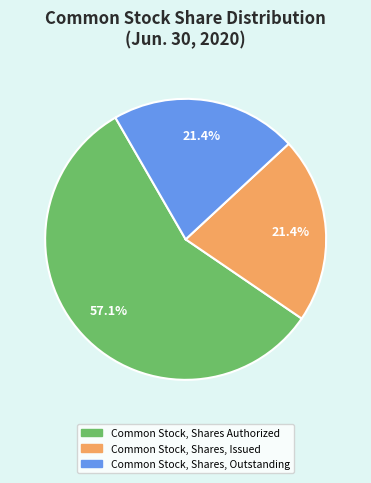

Which category has the biggest portion of the pie?

Common Stock, Shares Authorized